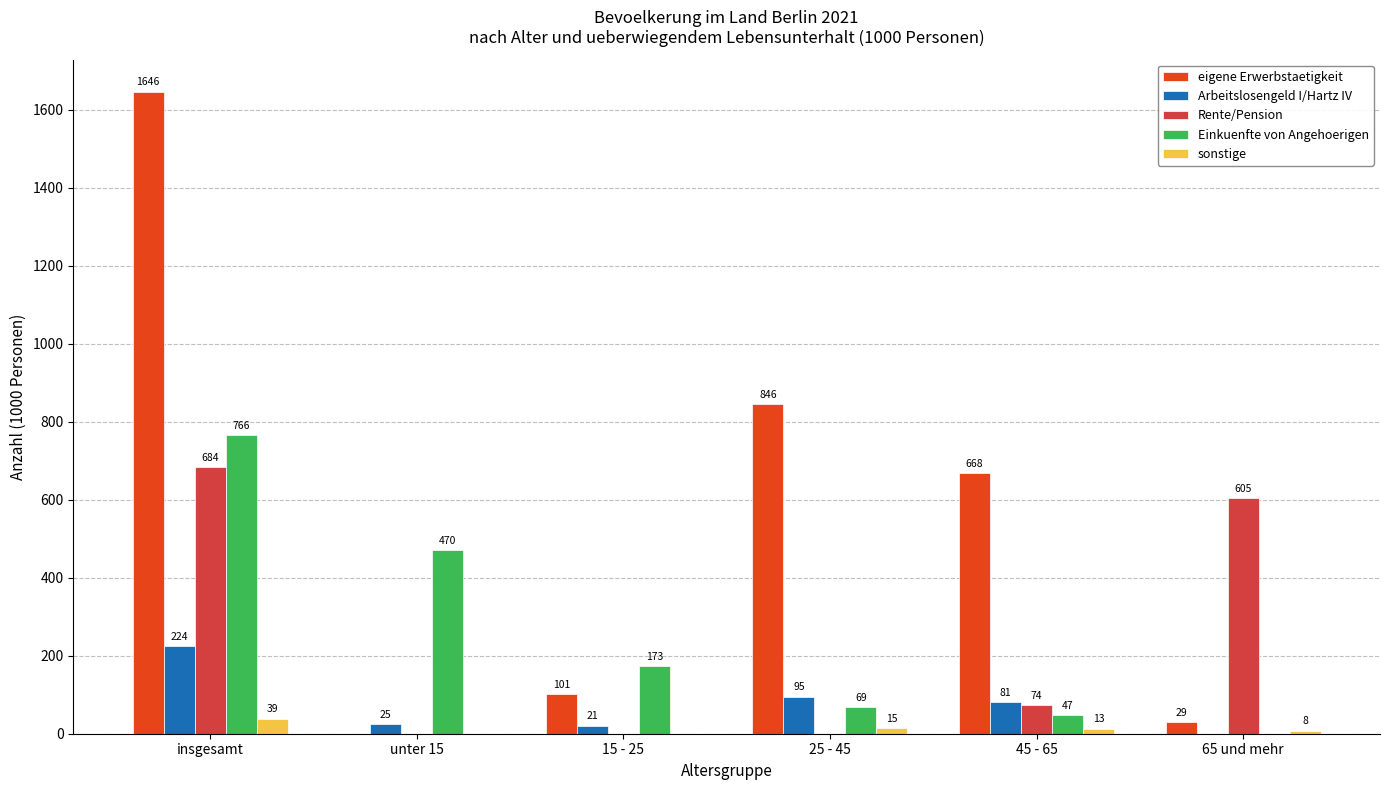

Reading left to right, transcribe all the data shown in this chart.

eigene Erwerbstaetigkeit: 1646	0	101	846	668	29
Arbeitslosengeld I/Hartz IV: 224	25	21	95	81	0
Rente/Pension: 684	0	0	0	74	605
Einkuenfte von Angehoerigen: 766	470	173	69	47	0
sonstige: 39	0	0	15	13	8